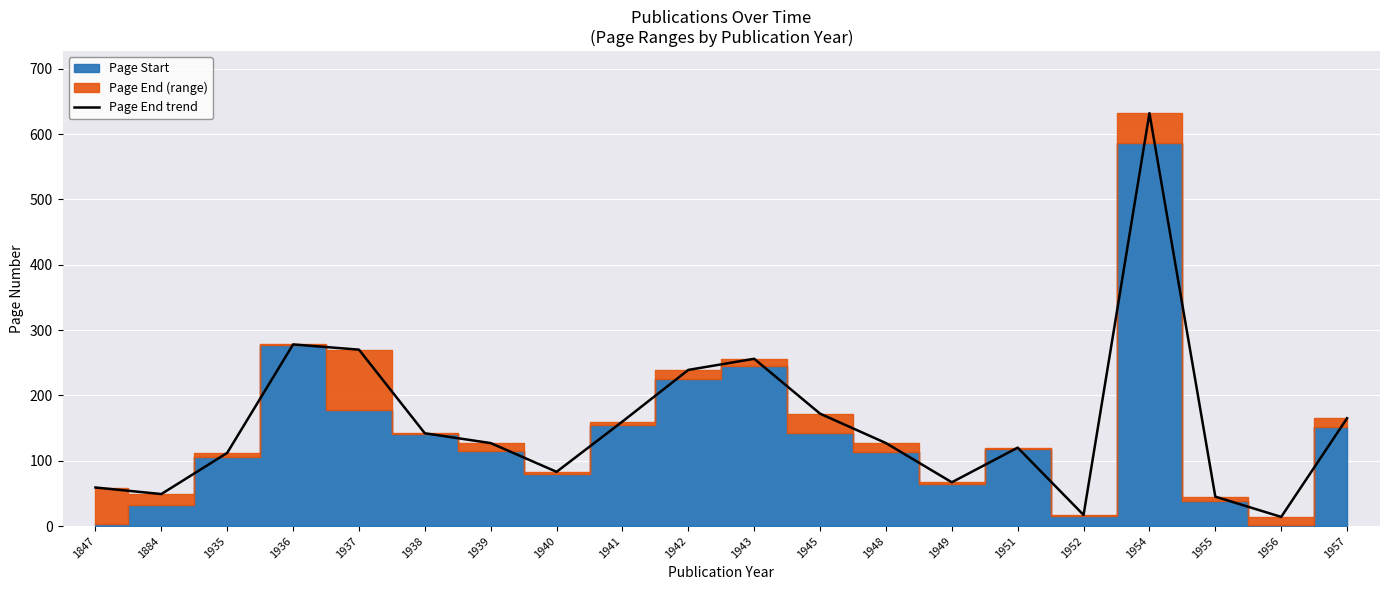

How many points are higher than both their immediate neighbors (excluding endpoints)?

4